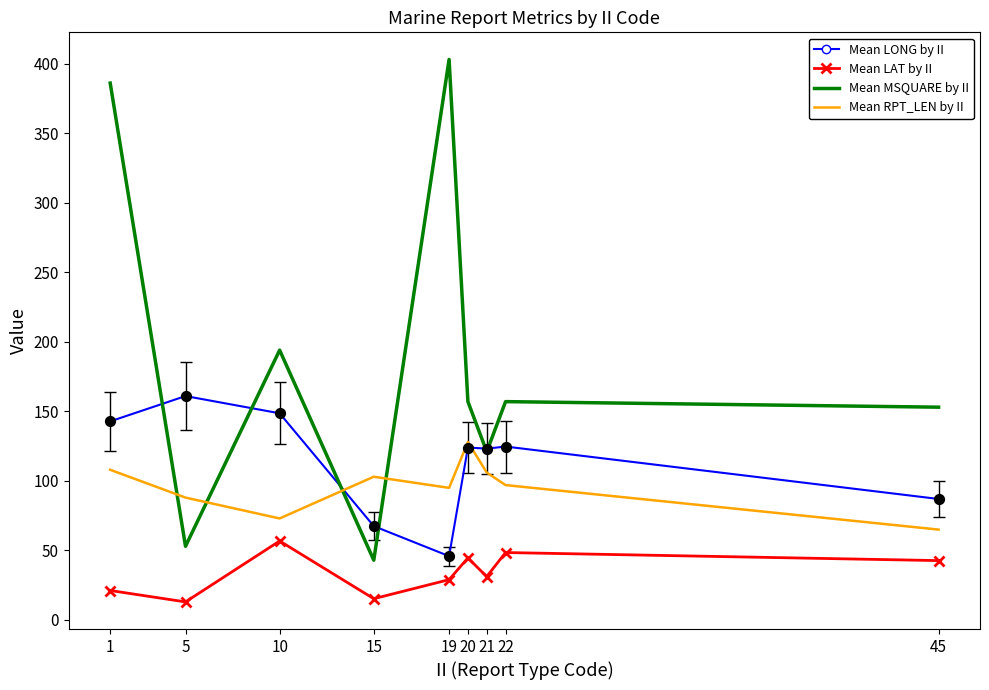

What is the difference between the highest and lowest values at 1?

364.8